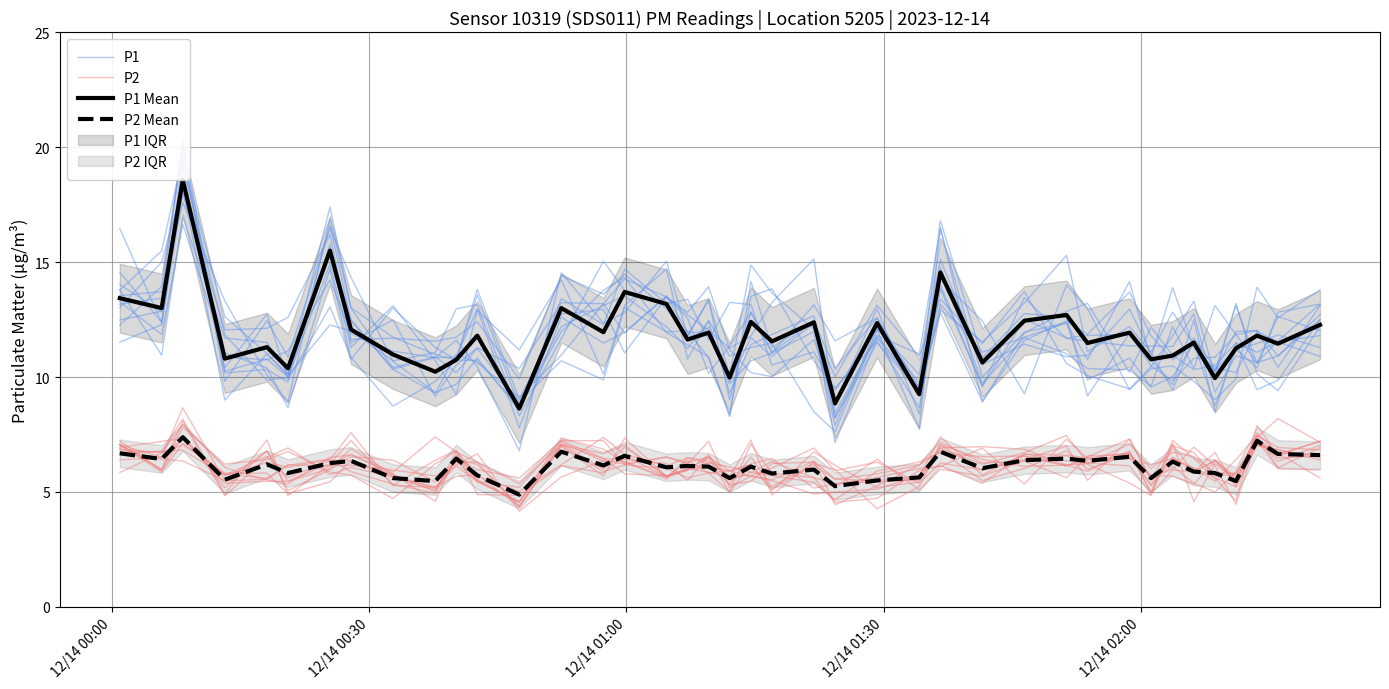

Is the value of P1 Mean at 13 greater than the value of P2 Mean at 20?

Yes